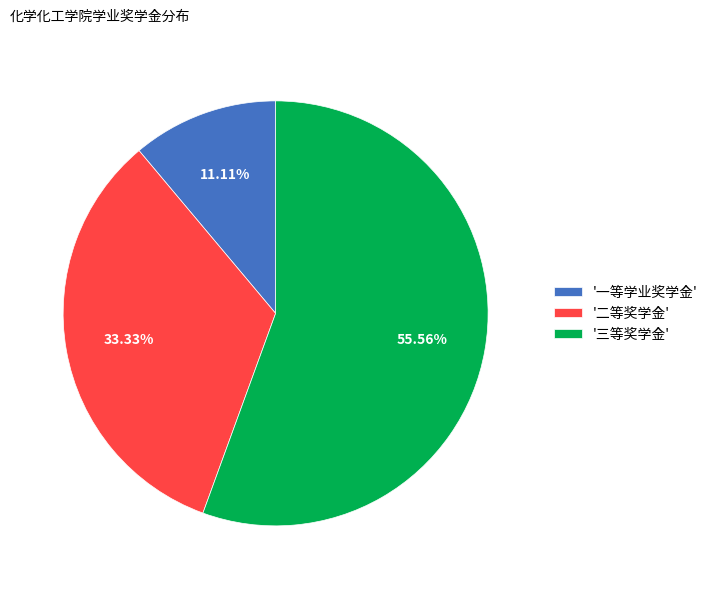

To the nearest percent, what is the average slice percentage?

33%